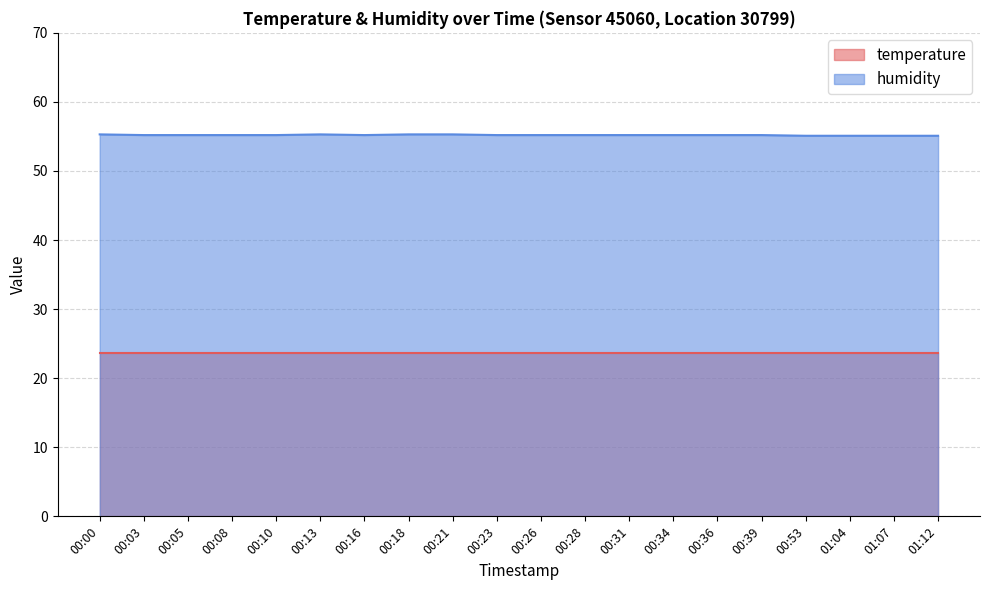

What is the sum of the values at 00:36 and 00:00?

110.5